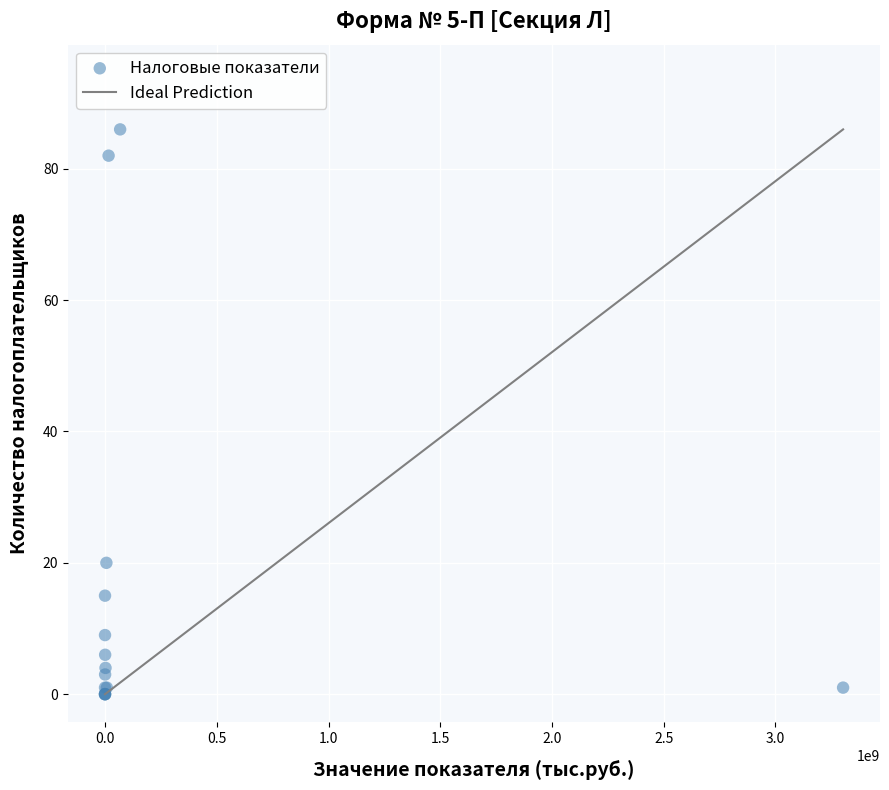

What Y value in the scatter plot is closest to 43?

20